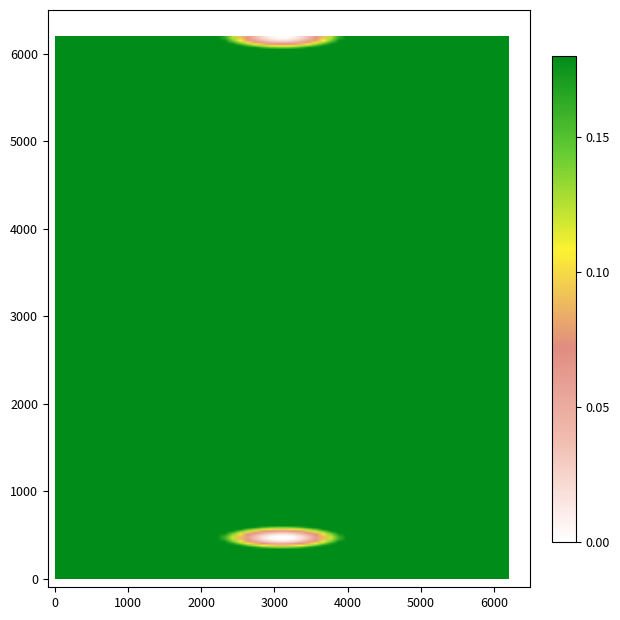

At how many categories does at least one series exceed 0?

15